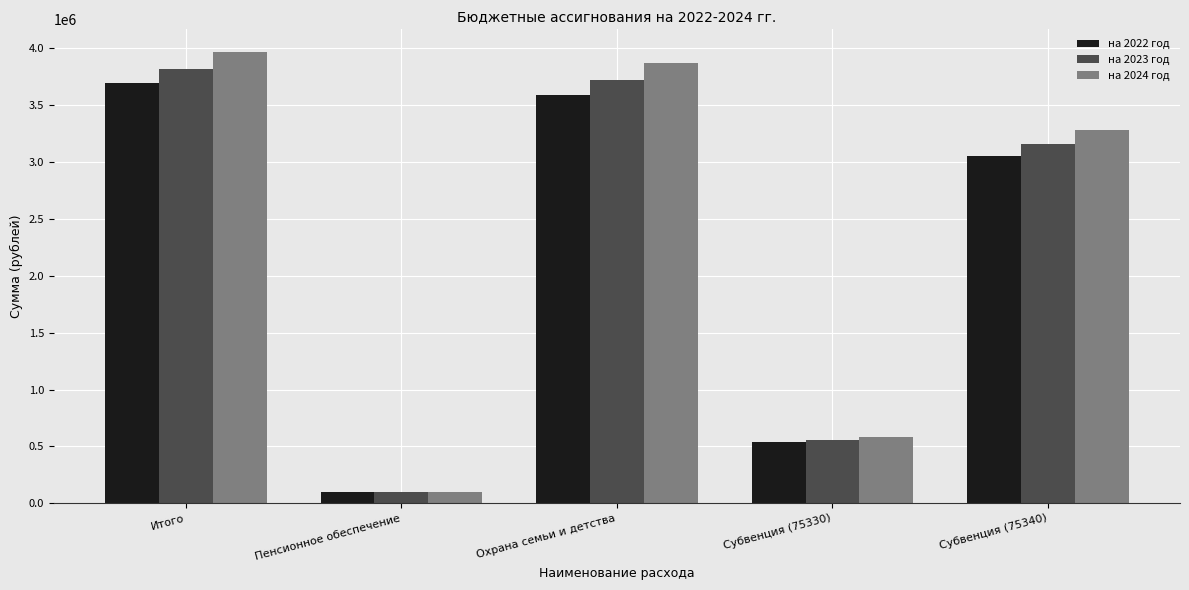

What is the sum of all на 2022 год values?

10979300